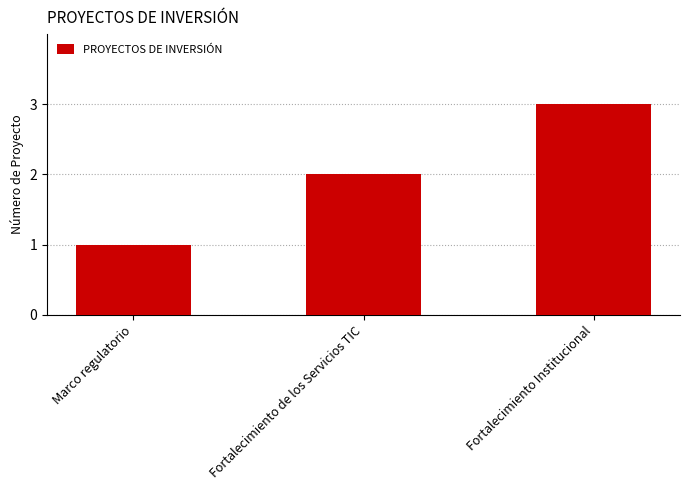

List the labels in order of value, smallest first.

Marco regulatorio, Fortalecimiento de los Servicios TIC, Fortalecimiento Institucional